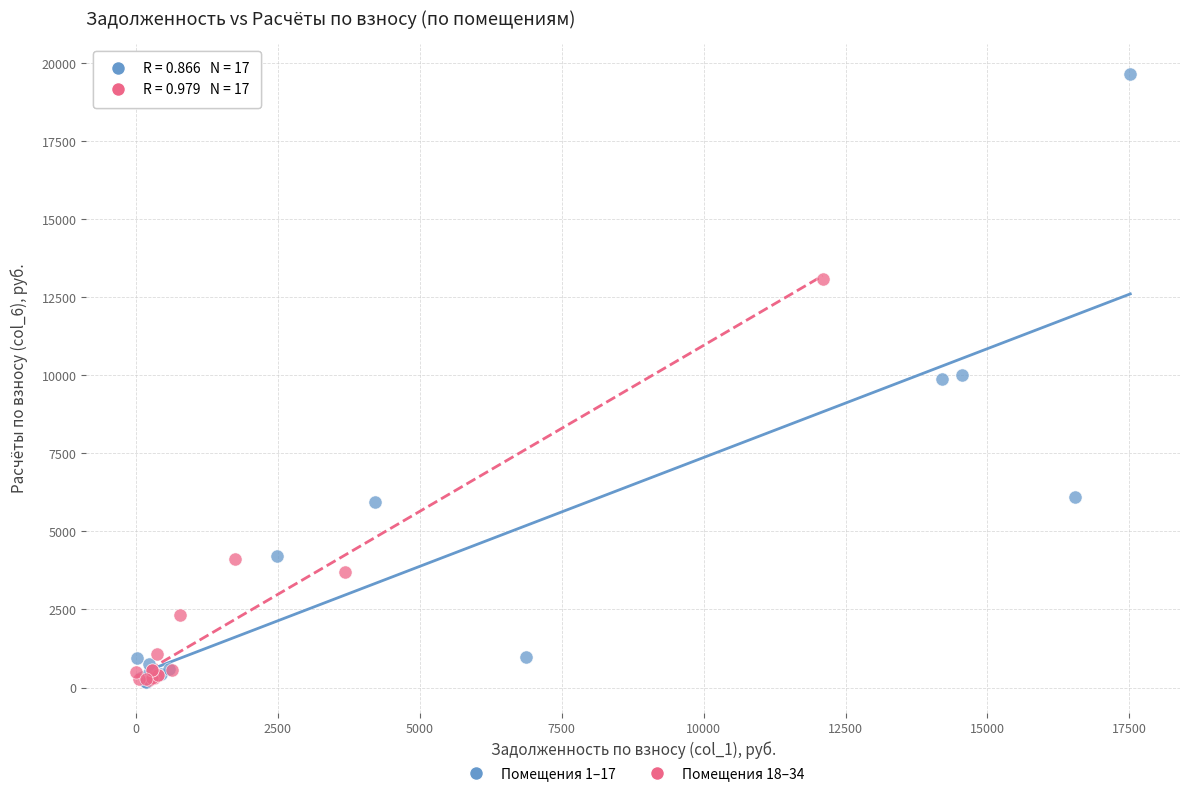

Which series reaches the maximum Y coordinate?

Помещения 1–17